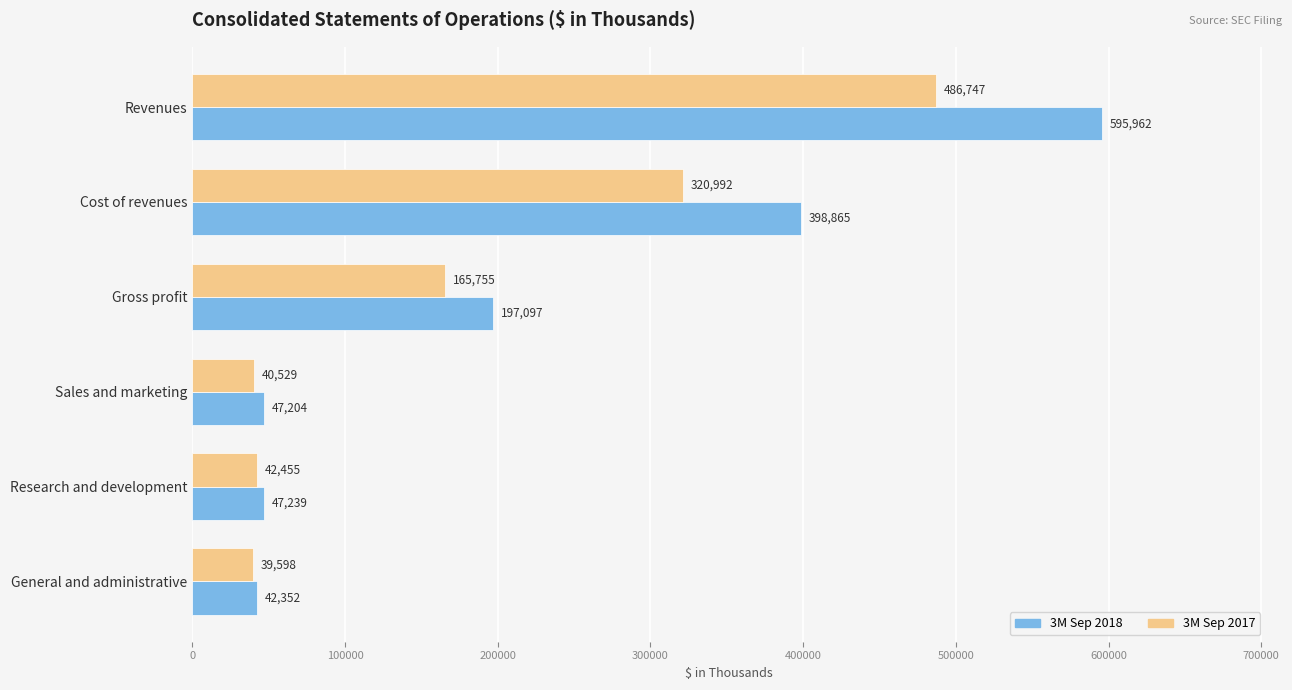

Which series has the widest spread of values?

3M Sep 2018